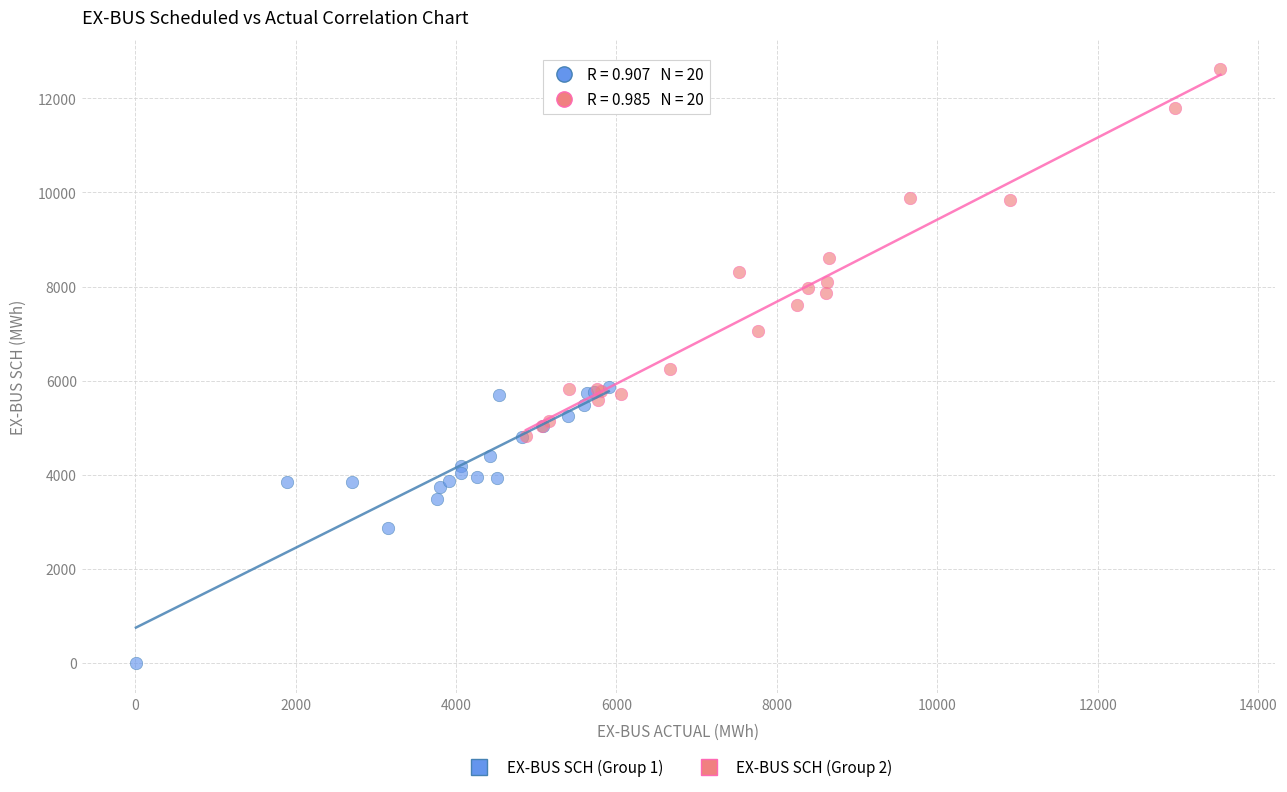

Which series contains the highest Y value?

EX-BUS SCH (Group 2)